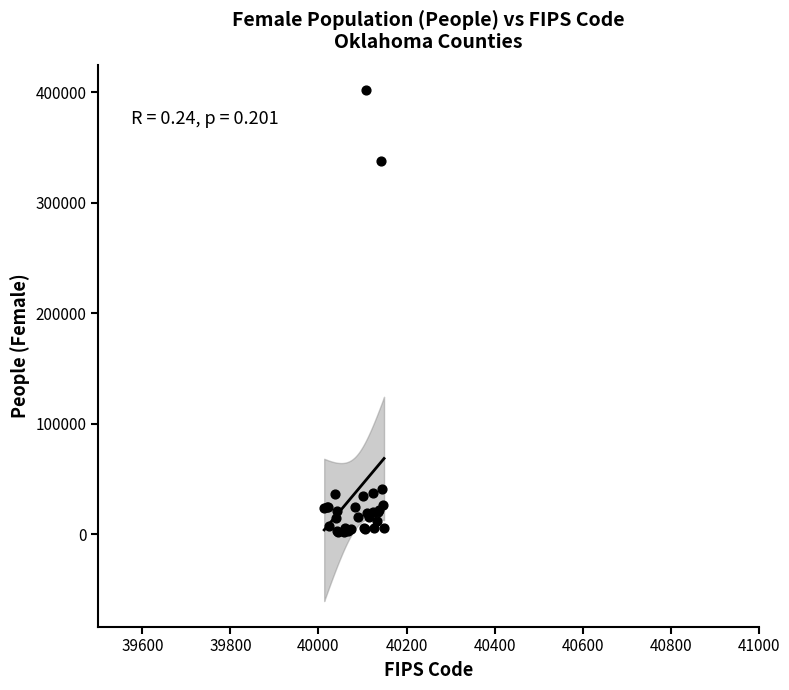

What Y value in the scatter plot is closest to 201884?

338344